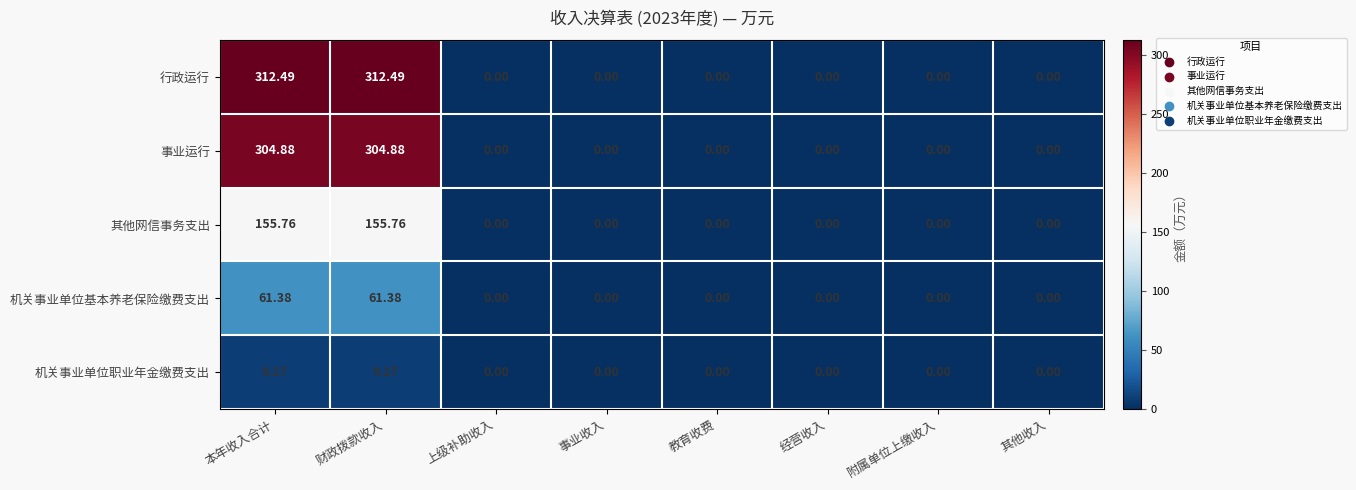

Rank the series by their maximum value, from highest to lowest.

行政运行, 事业运行, 其他网信事务支出, 机关事业单位基本养老保险缴费支出, 机关事业单位职业年金缴费支出